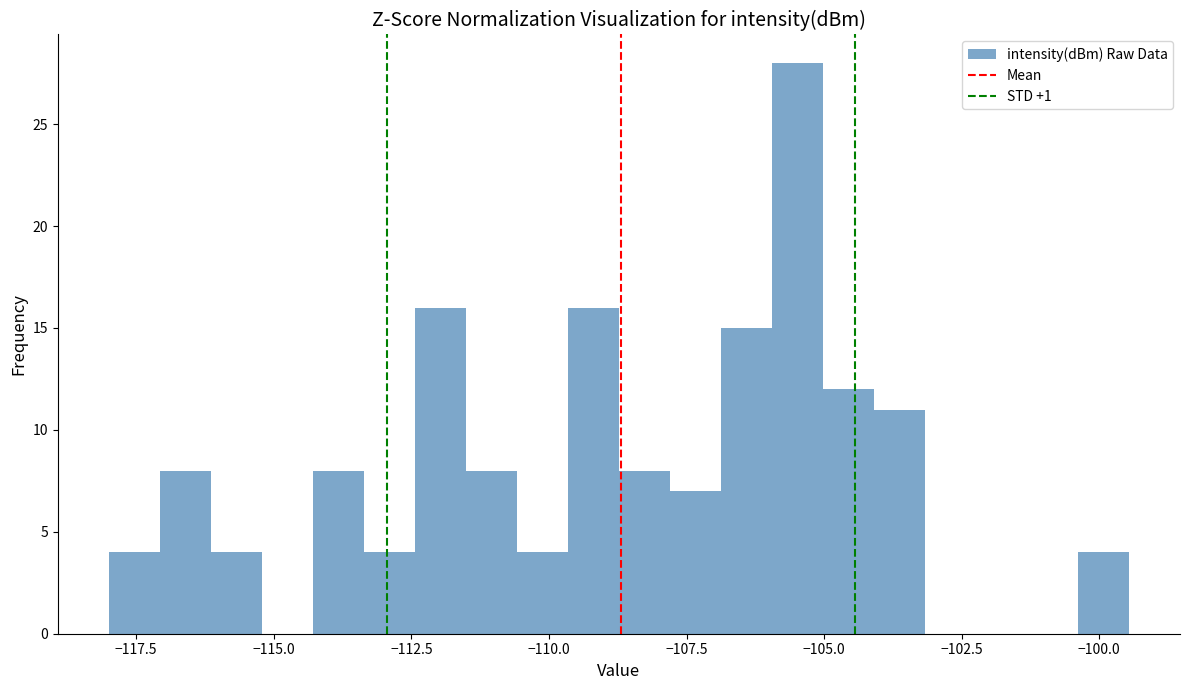

Read against the x-axis, roughly where is the centre of the tallest bar?

-105.5